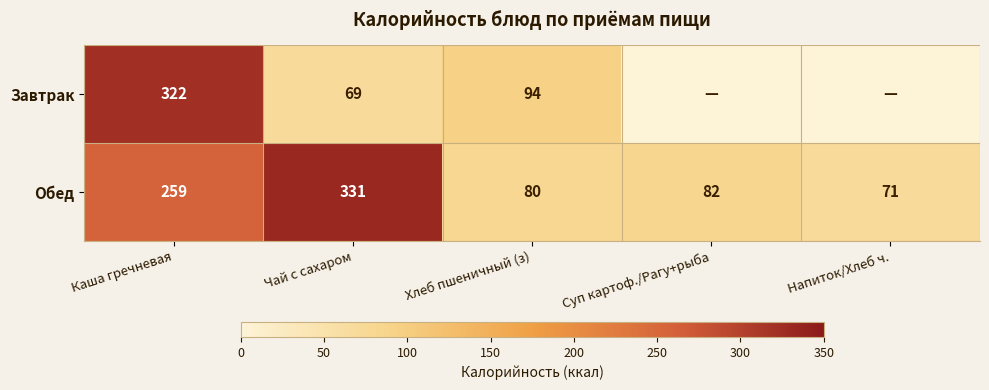

At which label does Обед reach its peak?

Чай с сахаром